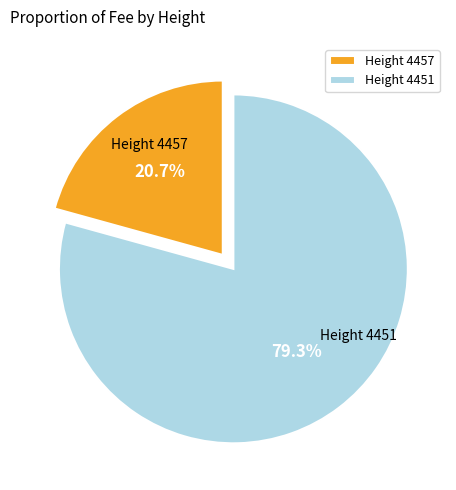

Is there a majority slice in this chart?

Yes